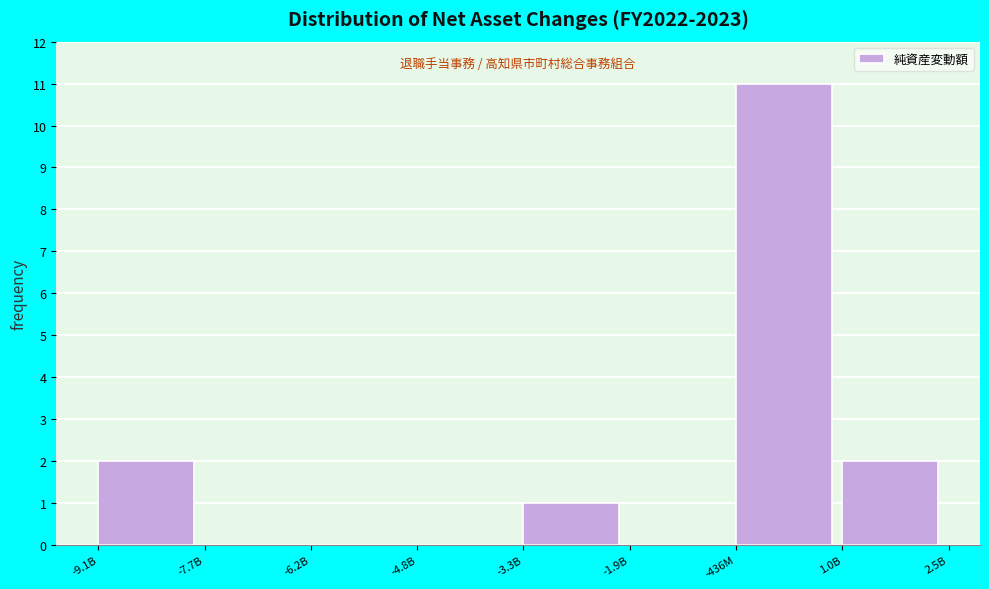

Reading left to right, transcribe all the data shown in this chart.

-9.1B=2	-7.7B=0	-6.2B=0	-4.8B=0	-3.3B=1	-1.9B=0	-436M=11	1.0B=2